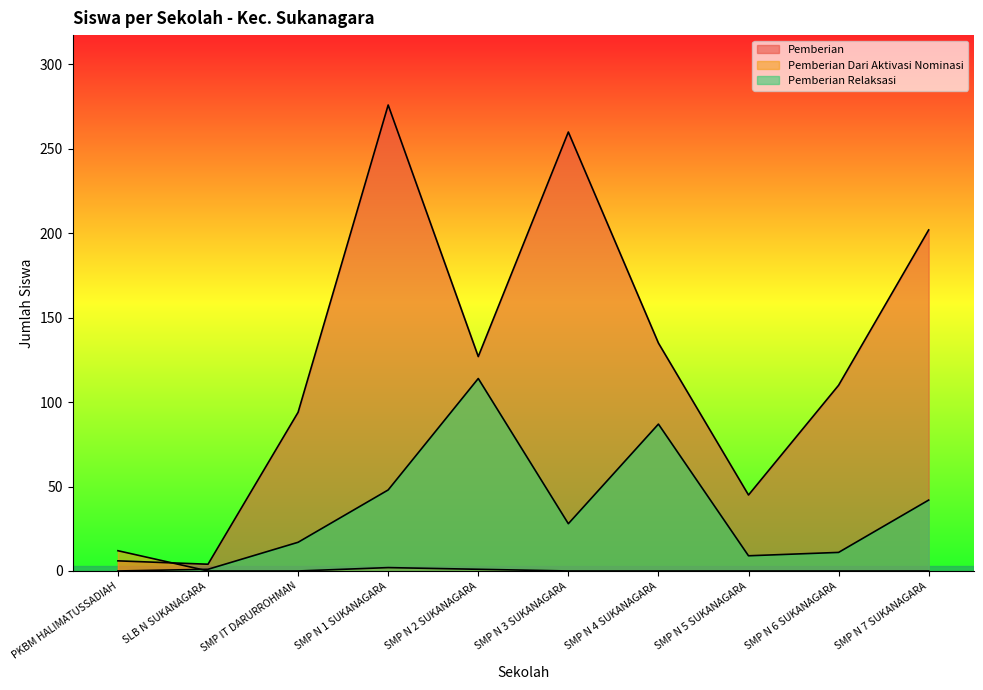

Is the value of Pemberian Dari Aktivasi Nominasi at SMP N 4 SUKANAGARA greater than the value of Pemberian at SMP N 4 SUKANAGARA?

No